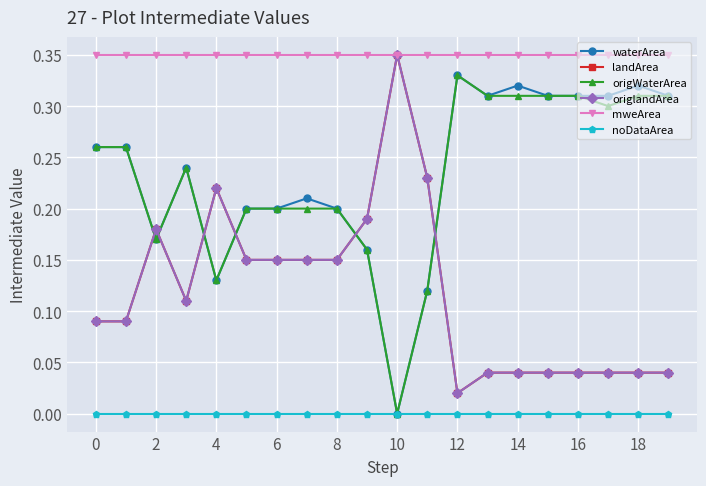

Is this an area chart (filled region under the line)?

No